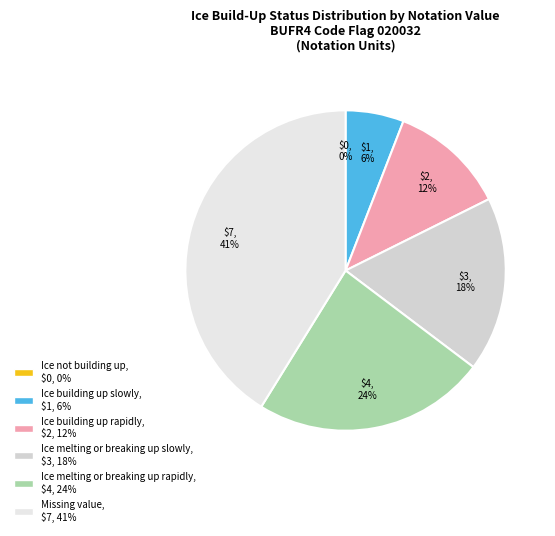

Which slice is the smallest?

Ice not building up